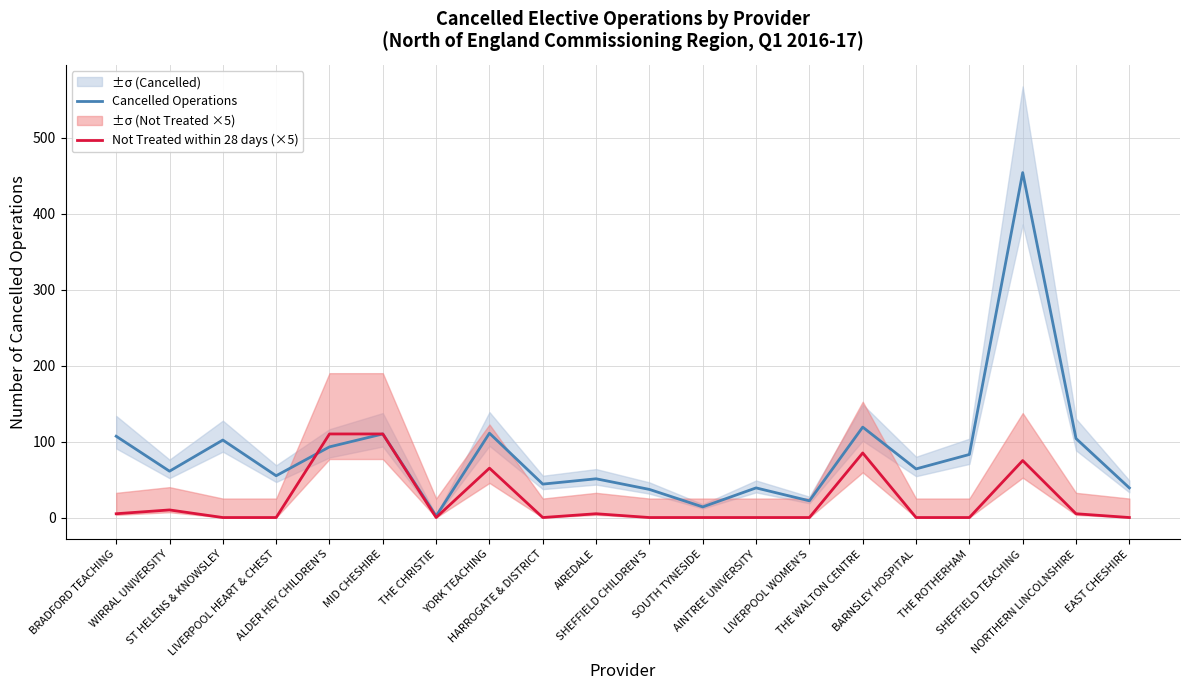

Which has a higher value, HARROGATE & DISTRICT or THE ROTHERHAM?

THE ROTHERHAM